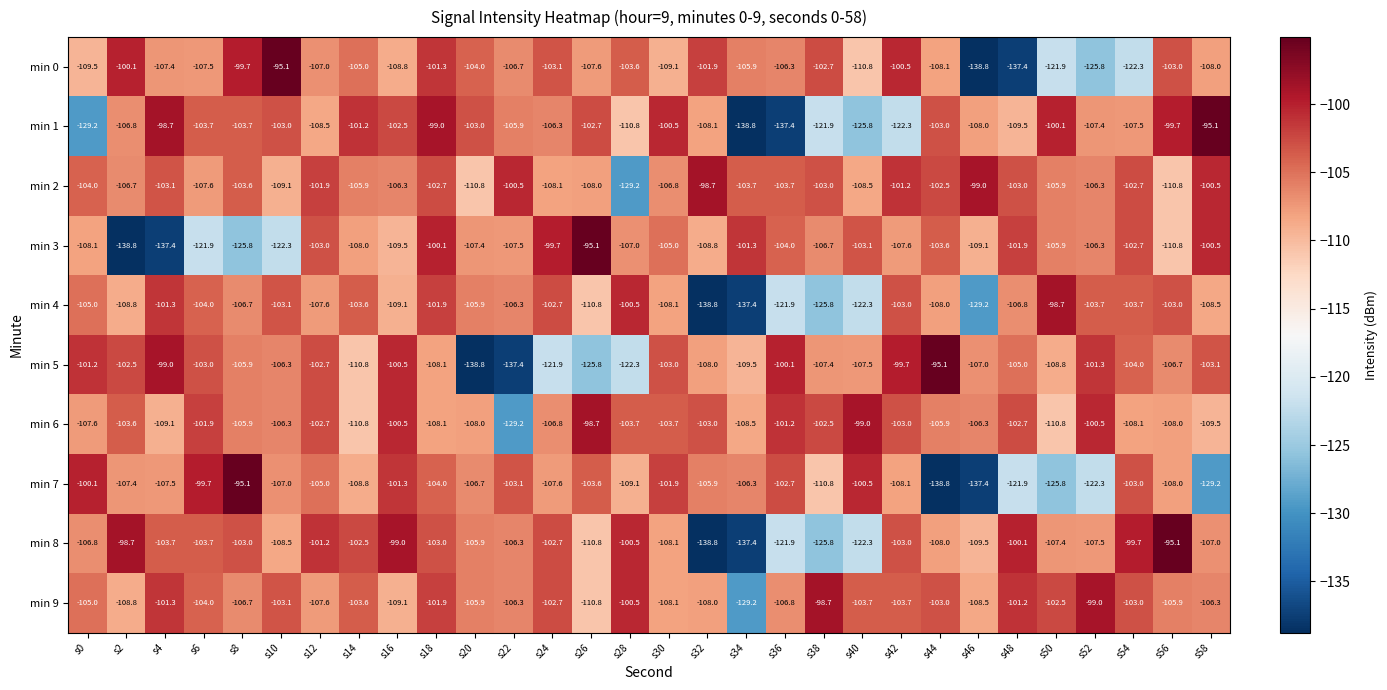

How many values in the min 4 series are below -106?

16